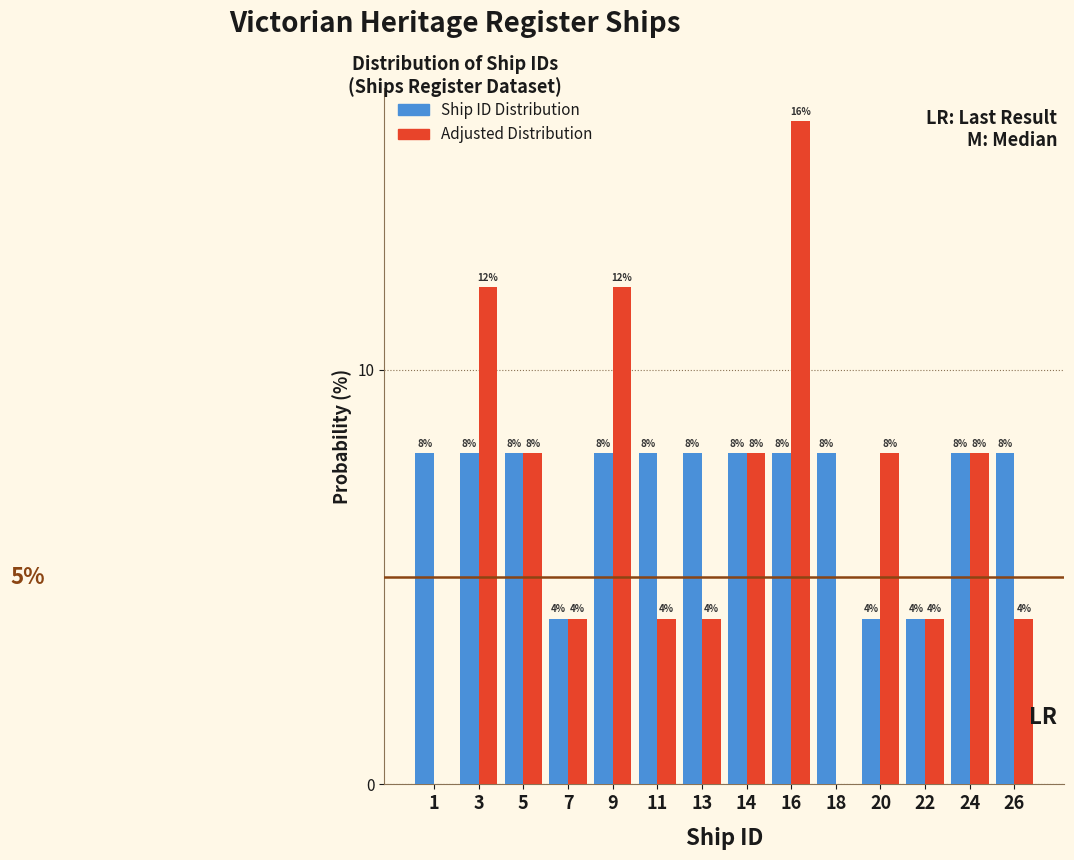

Reading left to right, what are all the values shown in this chart?

Ship ID Distribution: 1=8	3=8	5=8	7=4	9=8	11=8	13=8	14=8	16=8	18=8	20=4	22=4	24=8	26=8
Adjusted Distribution: 1=0	3=12	5=8	7=4	9=12	11=4	13=4	14=8	16=16	18=0	20=8	22=4	24=8	26=4